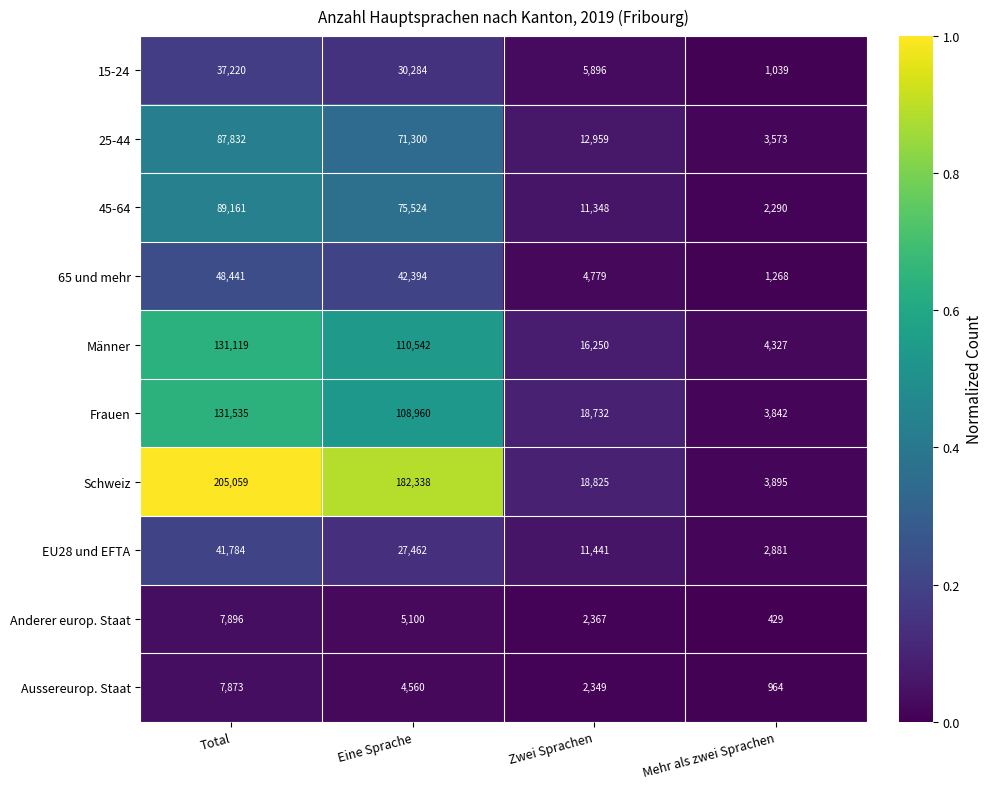

List the series in order of their peak value, highest first.

Schweiz, Frauen, Männer, 45-64, 25-44, 65 und mehr, EU28 und EFTA, 15-24, Anderer europ. Staat, Aussereurop. Staat